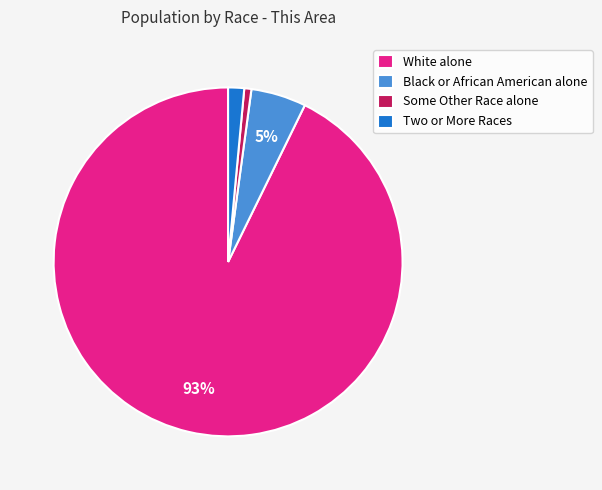

Is the sum of Some Other Race alone and Black or African American alone greater than half?

No